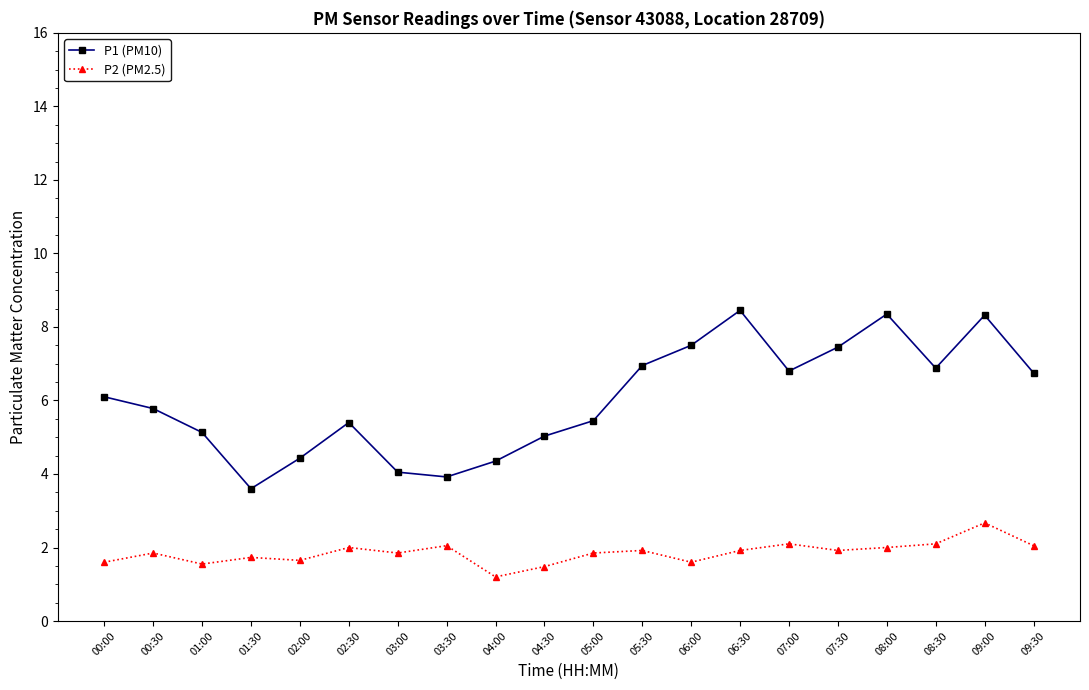

True or false: P2 (PM2.5) has more than 0 interior local peaks.

True